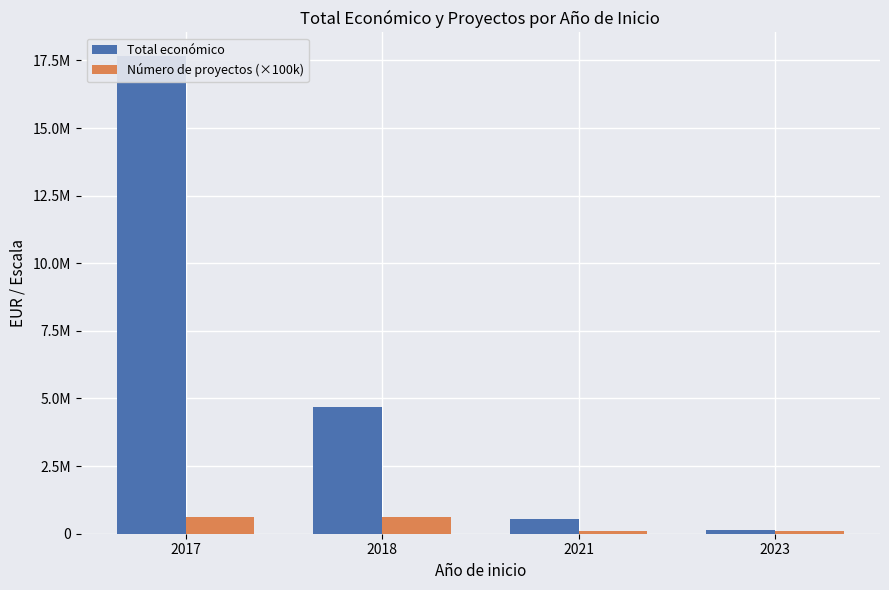

The value of Total económico at 2021 is 559562. True or false?

True